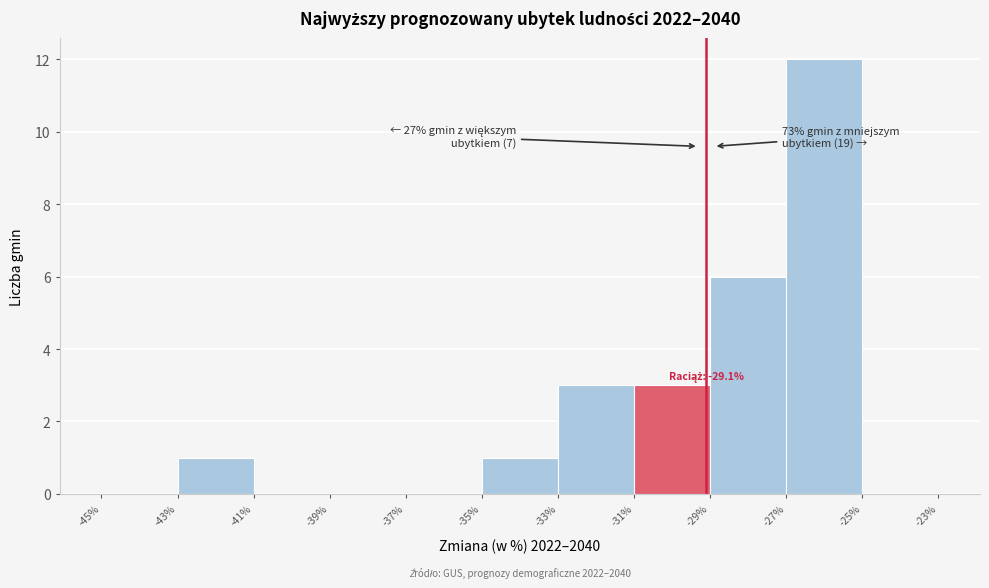

Which range on the x-axis has the tallest bar?

-27% to -25%